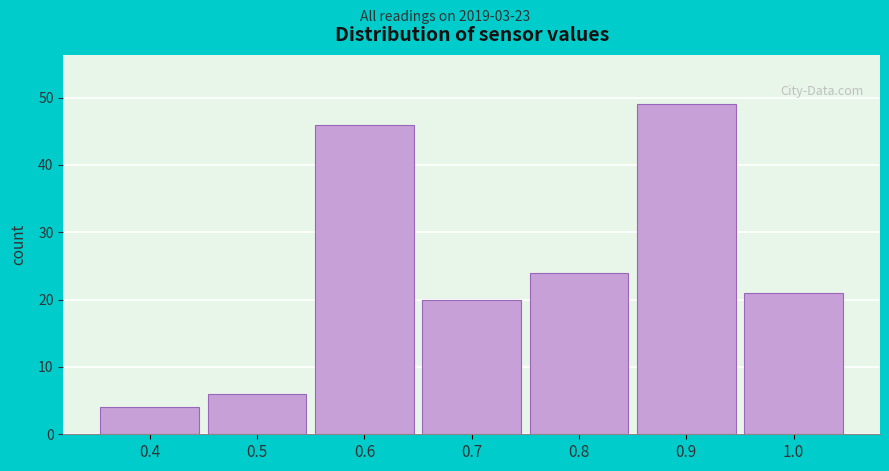

Reading left to right, transcribe this chart: for each bar, give the range it covers on the x-axis and its height. The values are not printed on the chart, so give them approximately, as read against the axis.

0.35 to 0.45: 4
0.45 to 0.55: 6
0.55 to 0.65: 46
0.65 to 0.75: 20
0.75 to 0.85: 24
0.85 to 0.95: 49
0.95 to 1.05: 21